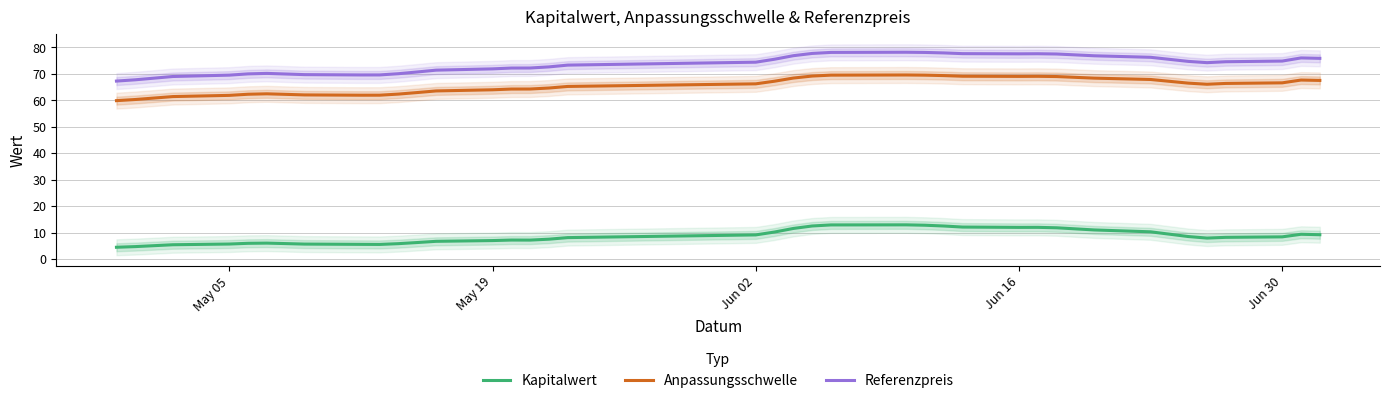

What are all the series names shown in the legend?

Kapitalwert, Anpassungsschwelle, Referenzpreis